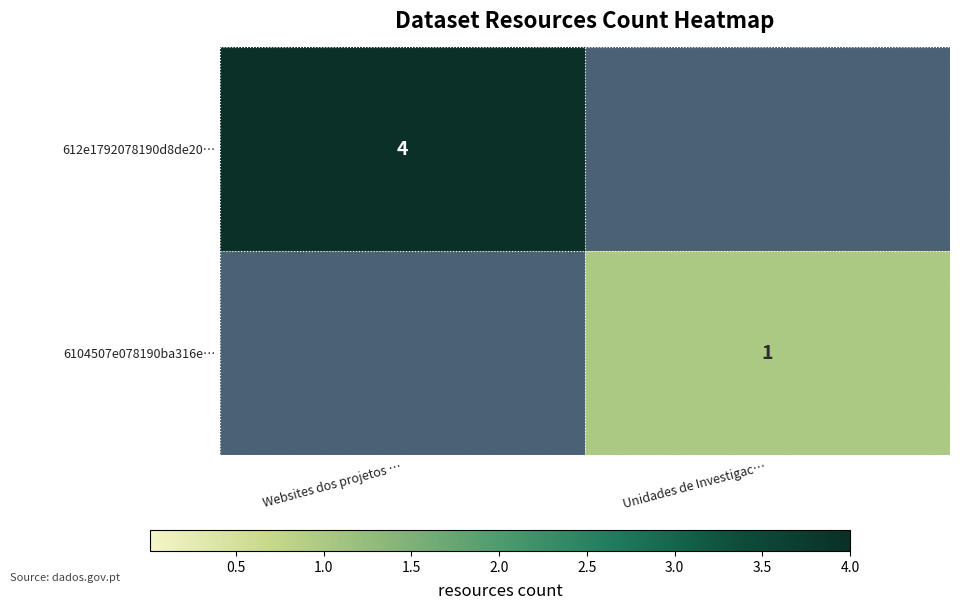

Is it true that 612e1792078190d8de20… equals 4 at Websites dos projetos …?

True